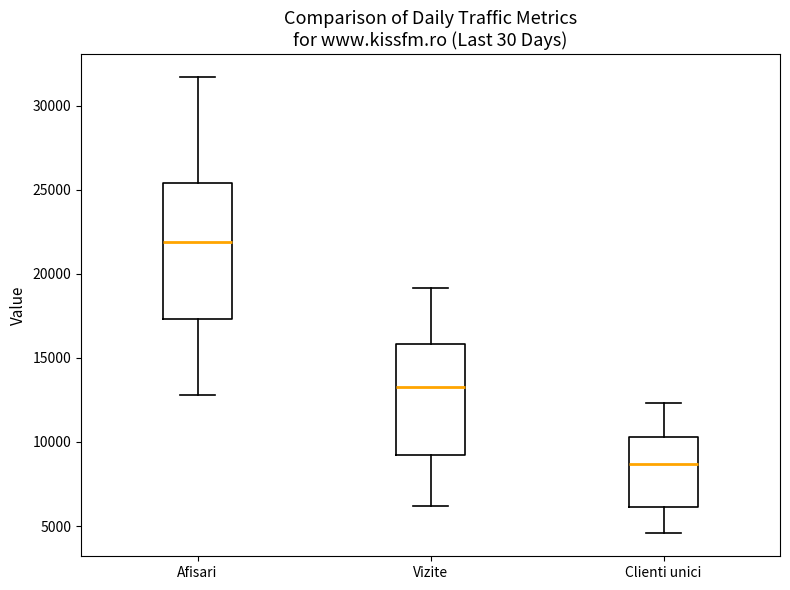

Where is the upper edge of the box for Vizite on the y-axis? The values are not printed on the chart, so give them approximately, as read against the axis.

16000